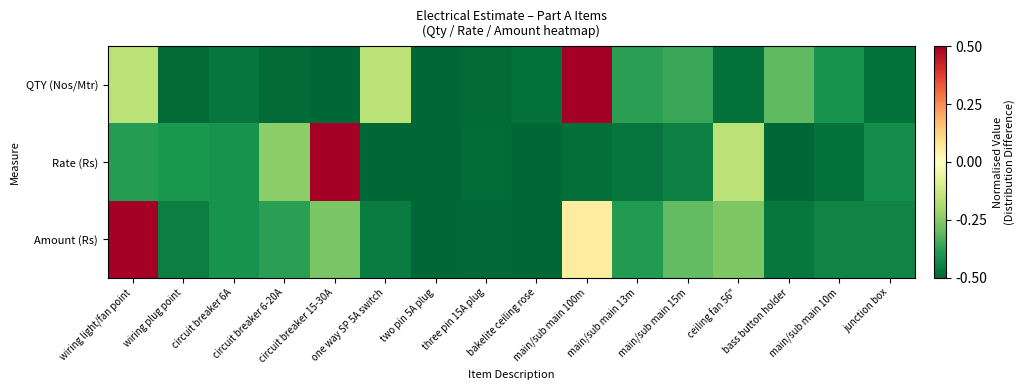

Which label corresponds to the largest value in the chart?

main/sub main 100m